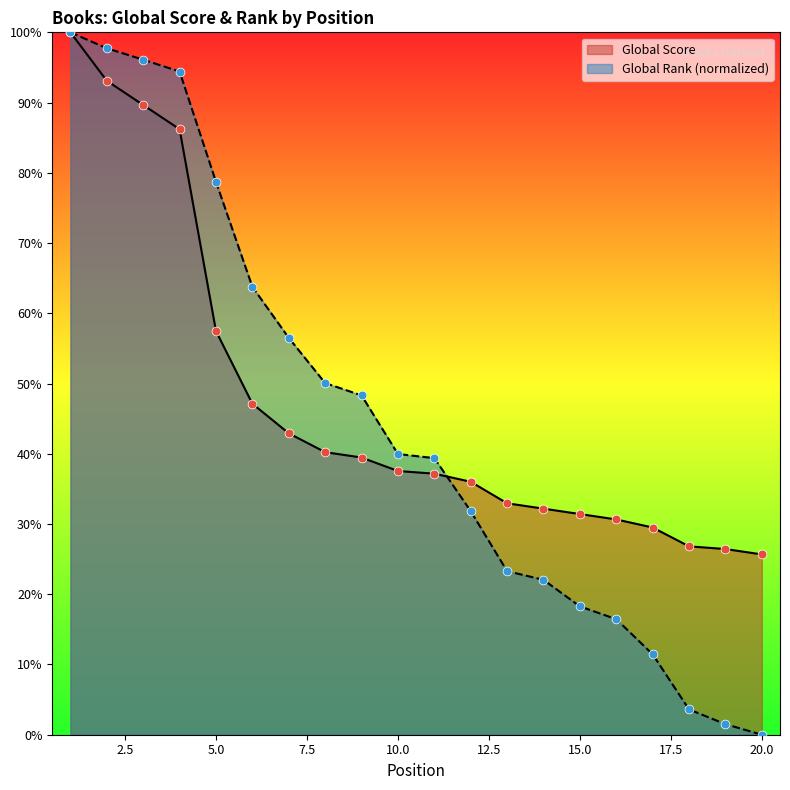

What is the total value across all series at 5.0?

136.2